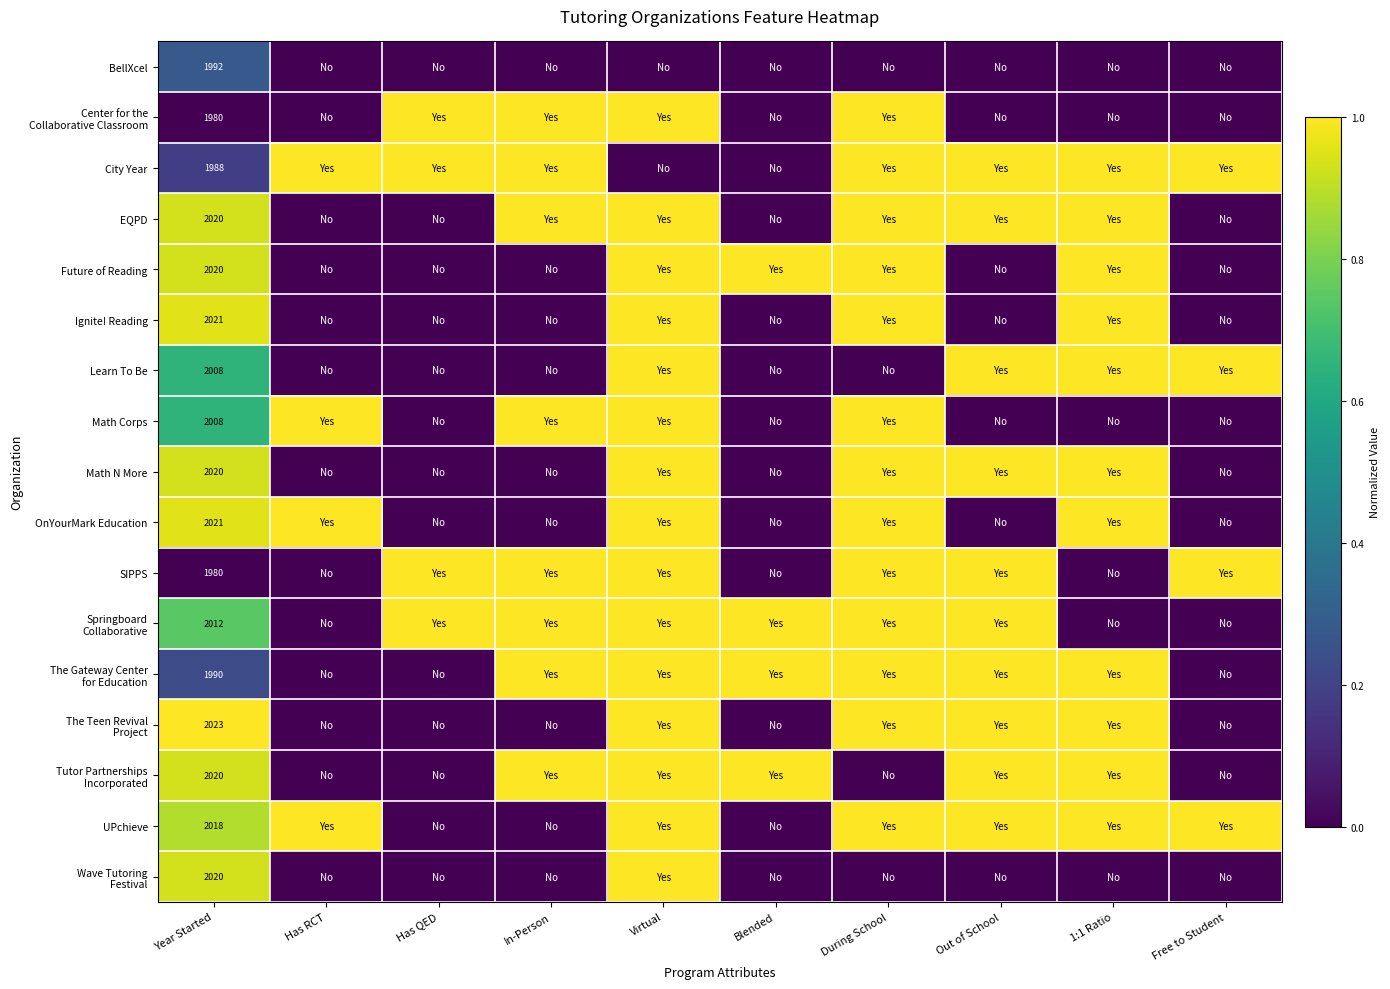

Which category has the highest value in the Math N More series?

Virtual